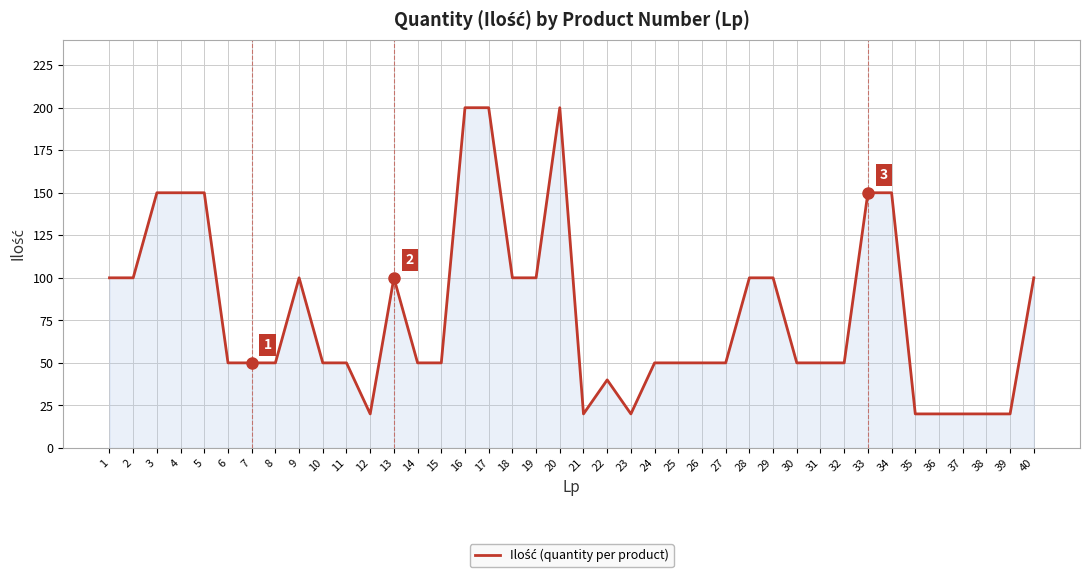

What is the ratio of the value at 10 to the value at 3?

0.3